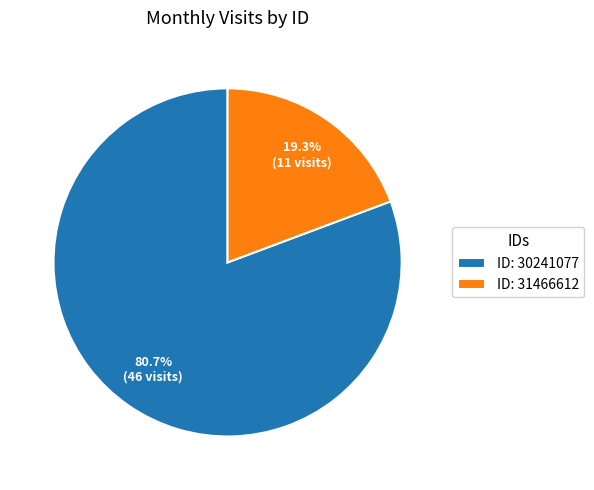

Which category accounts for the majority?

ID: 30241077